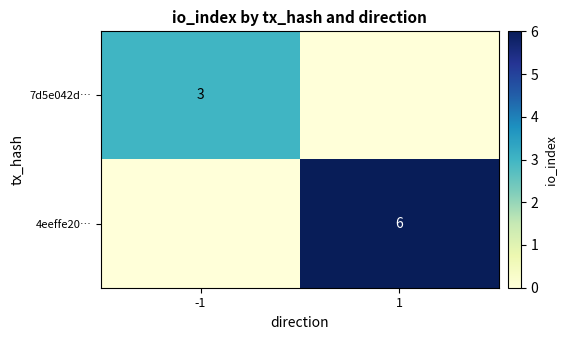

Is the value of 4eeffe20… at -1 greater than the value of 7d5e042d… at -1?

No